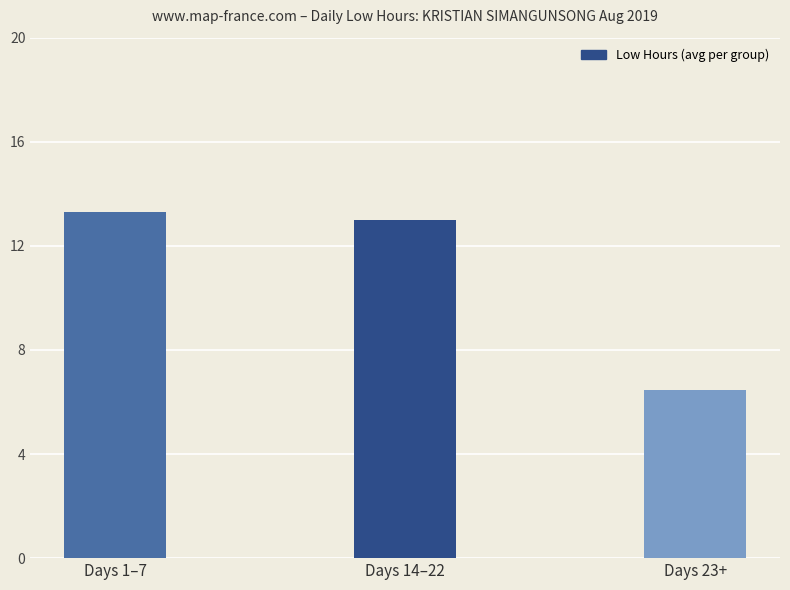

What position from the right is Days 1–7?

3